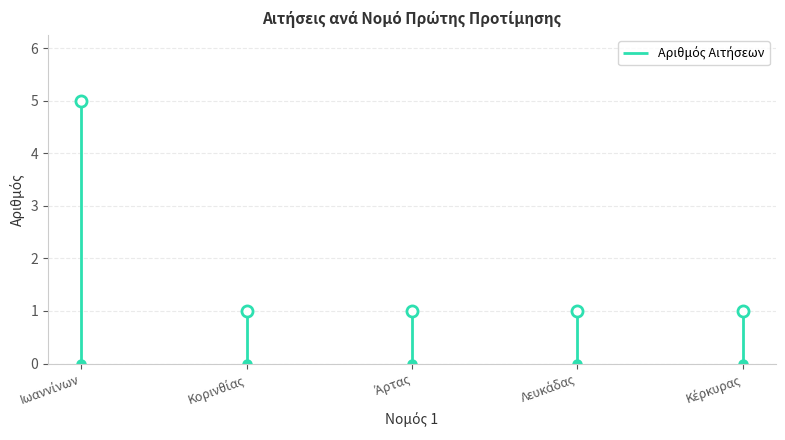

What is the ratio of the value at Κορινθίας to the value at Λευκάδας?

1.0